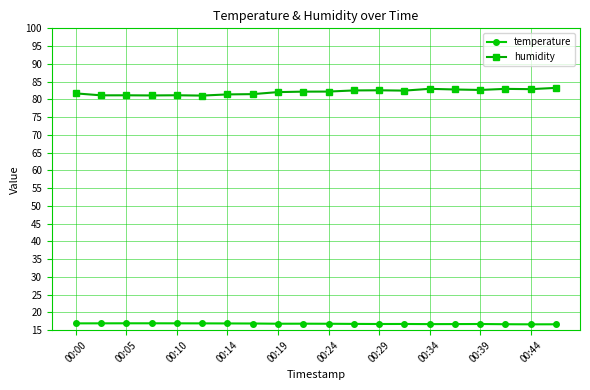

True or false: temperature and humidity intersect in this chart.

False